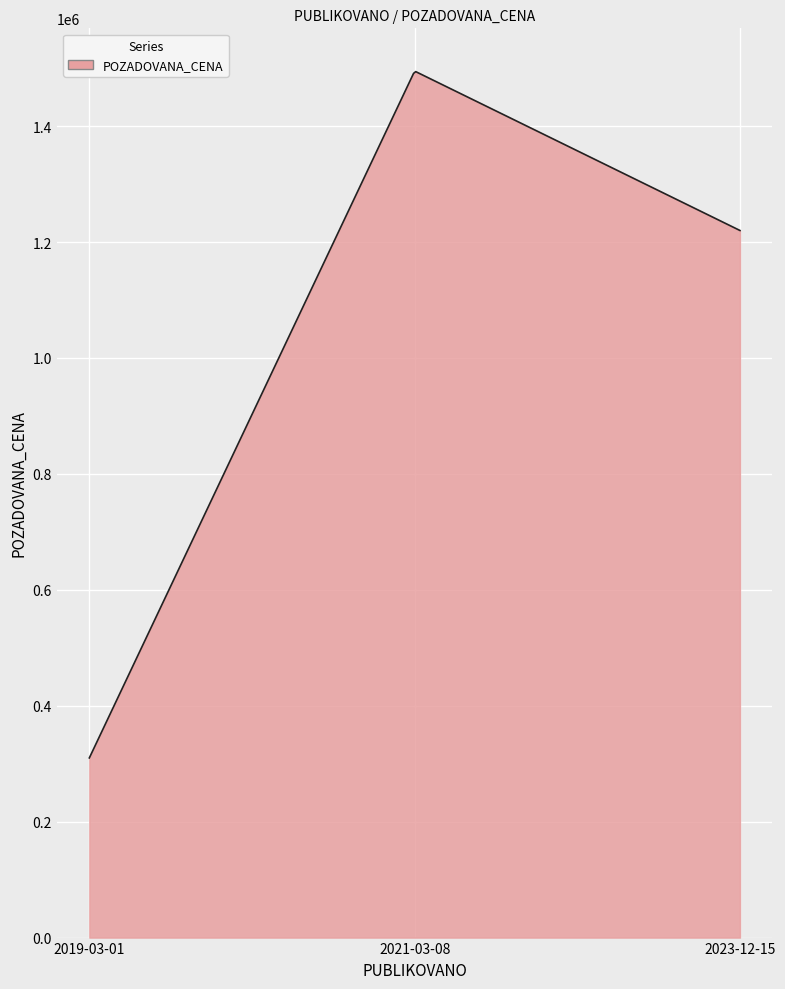

What is the difference between the maximum and minimum values?

1184080.3